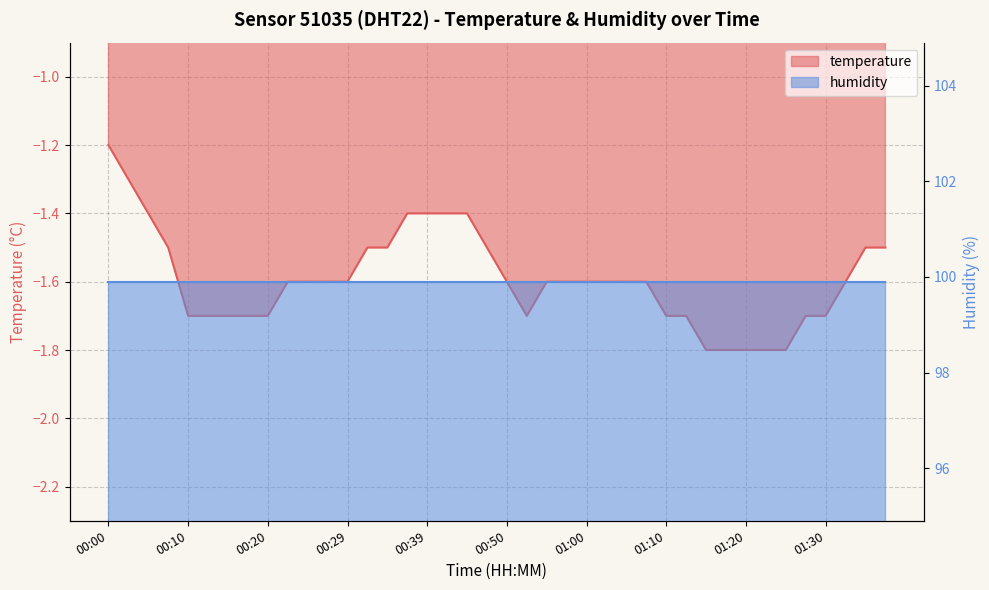

What is the approximate value at 01:10?

-1.7